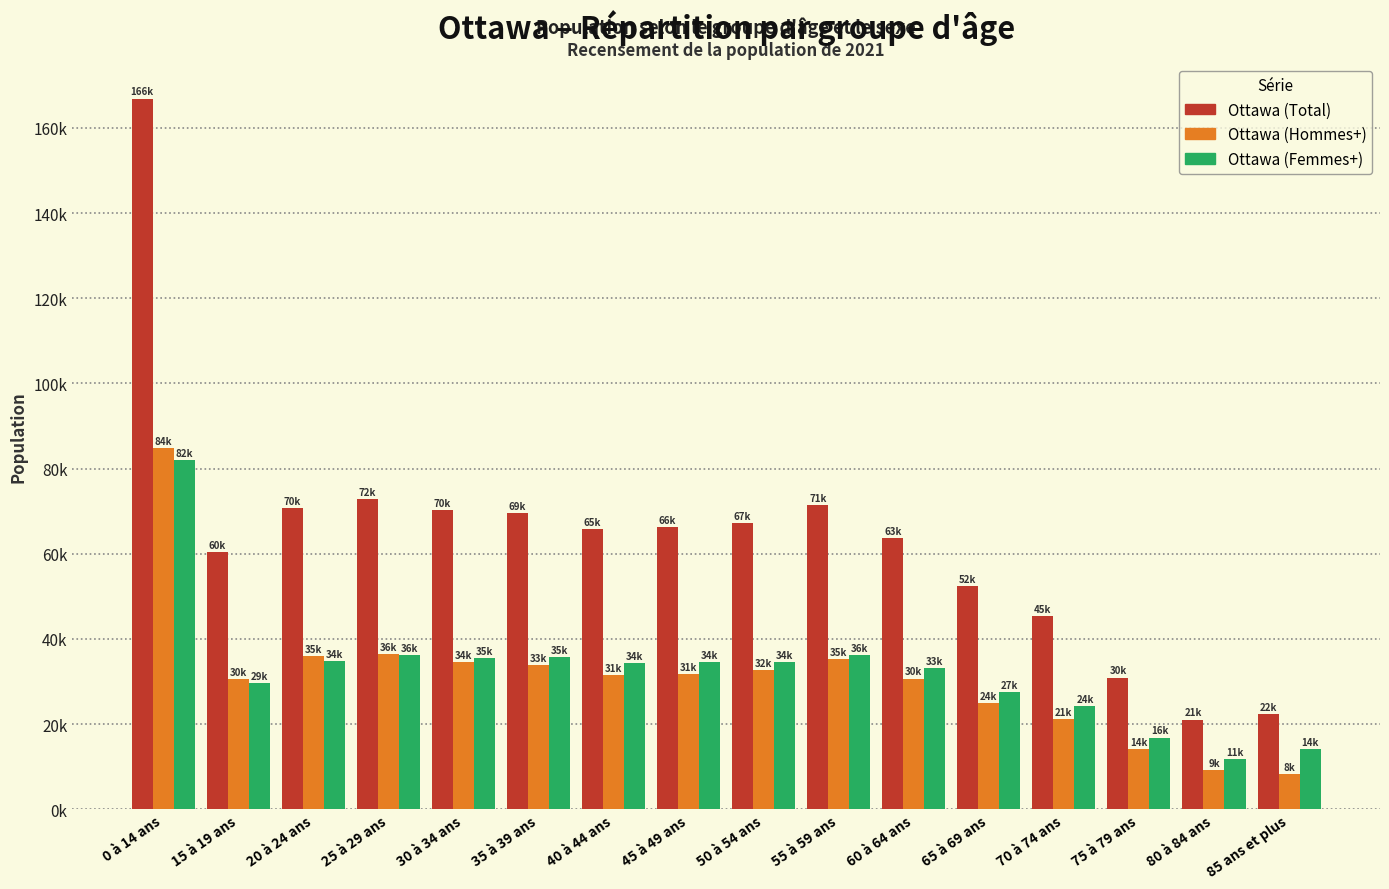

Which series has the largest total across all categories?

Ottawa (Total)